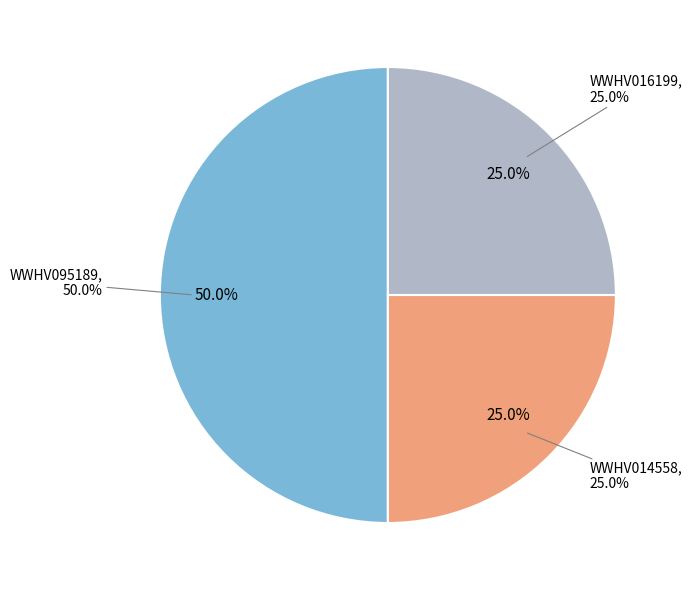

What portion of the pie excludes WWHV095189?

50.0%